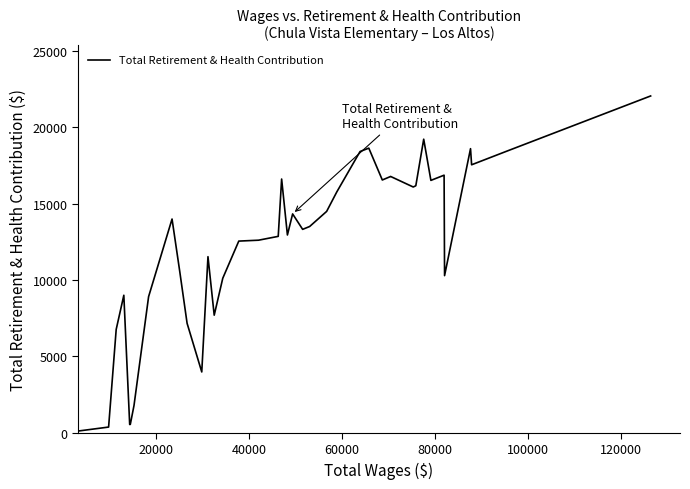

What is the greatest value displayed?

22060